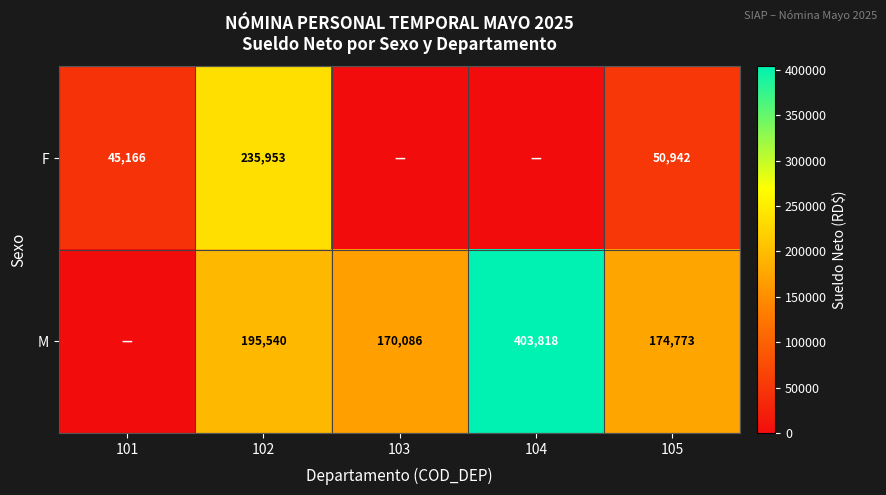

At how many categories does at least one series exceed 330332?

1